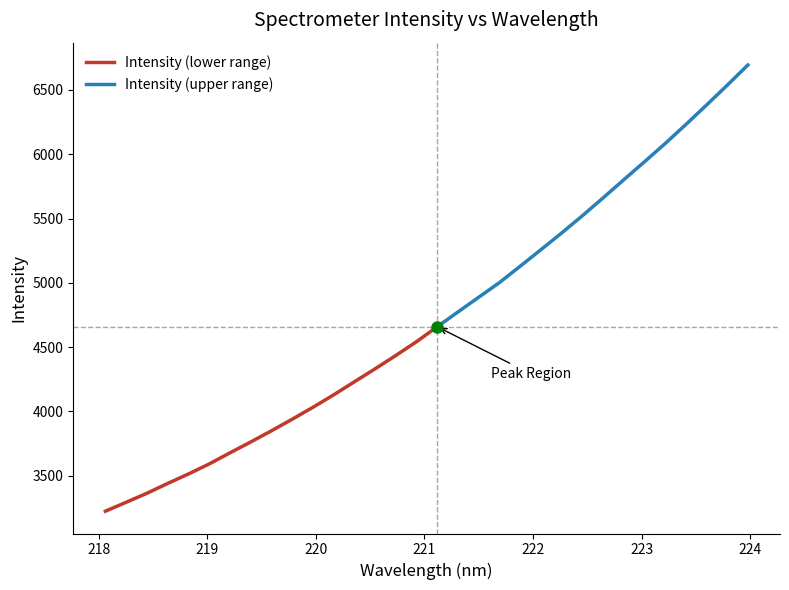

What is the change in value from 218.2508 to 219.0156?

+297.8